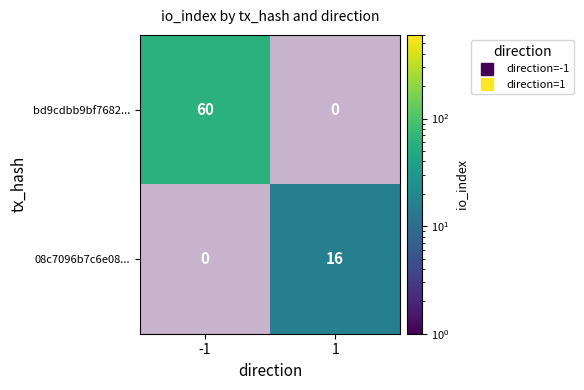

At which category is the sum across all series the highest?

-1